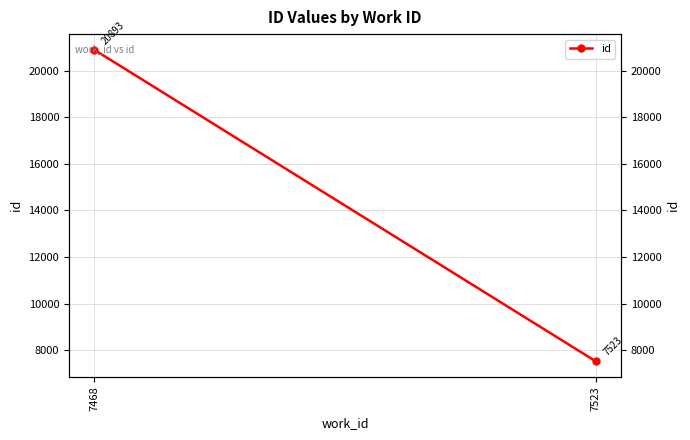

How many categories are shown in the chart?

2